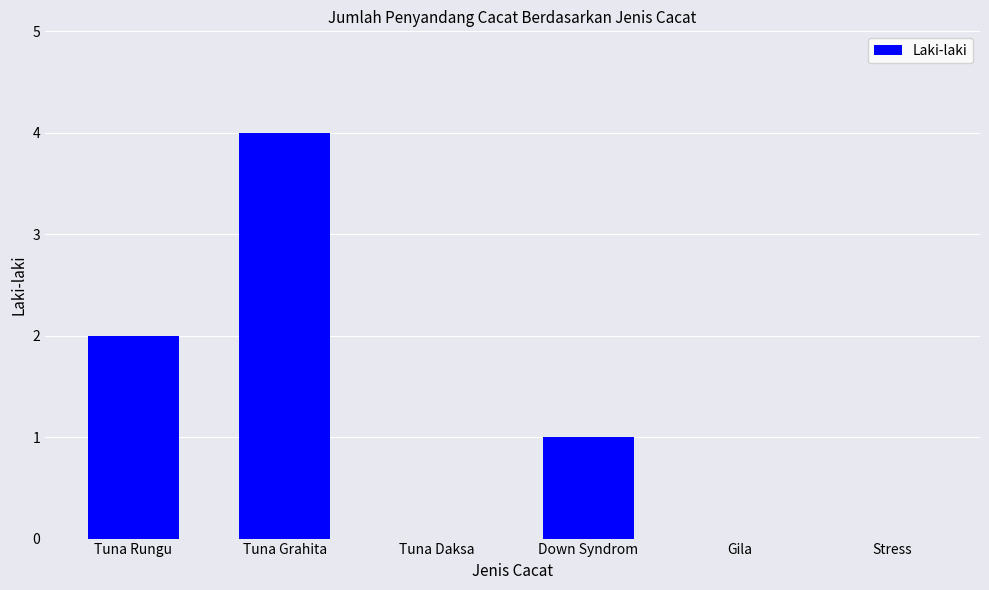

What is the change in value from Tuna Grahita to Gila?

-4